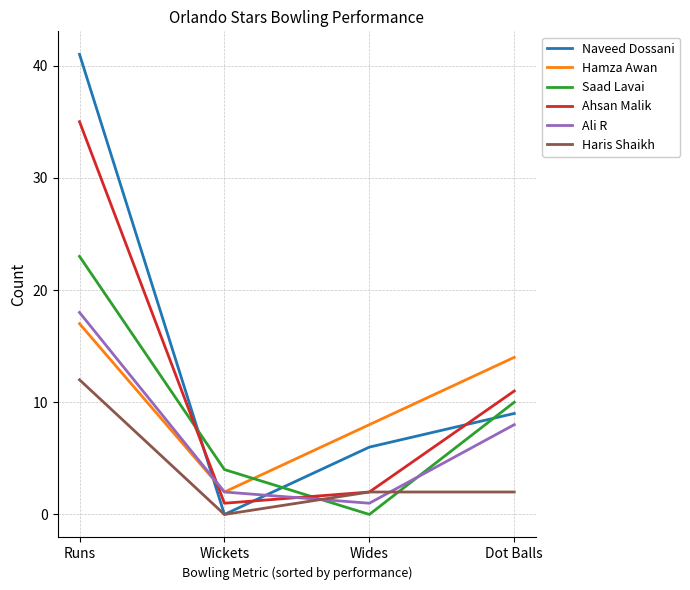

True or false: Haris Shaikh and Hamza Awan intersect in this chart.

False